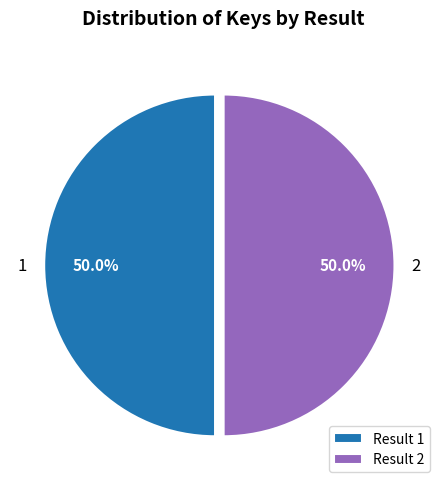

Approximately how many times larger is the value at Result 1 compared to Result 2?

1.0